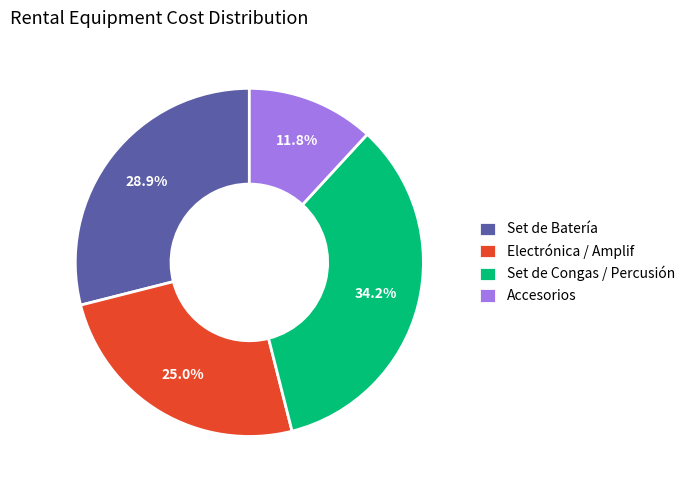

Do Set de Batería and Set de Congas / Percusión together represent more than half of the pie?

Yes